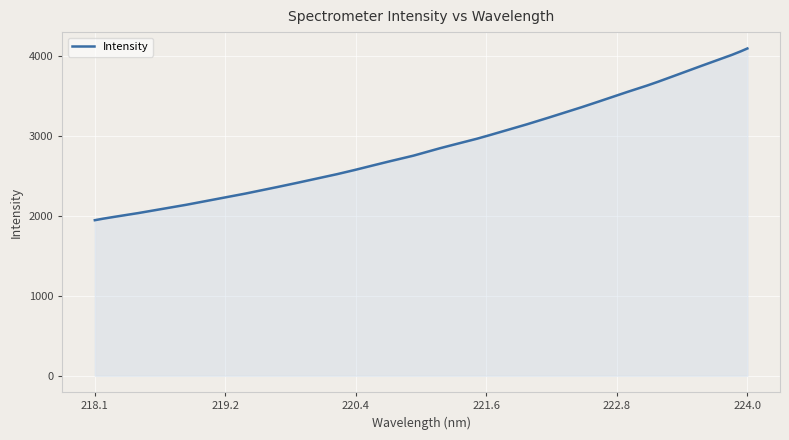

What is the difference between the maximum and minimum values?

2148.1